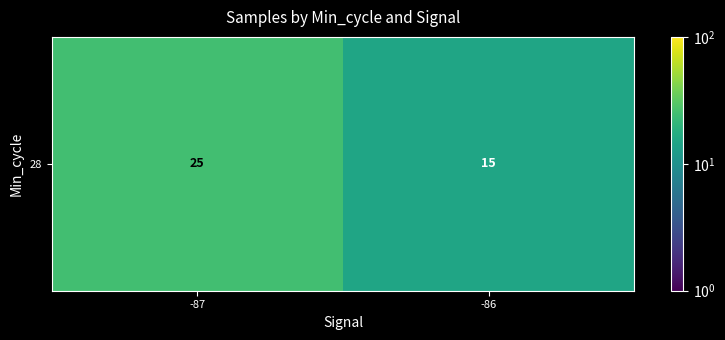

Reading right to left, what are all the values shown in this chart?

15	25